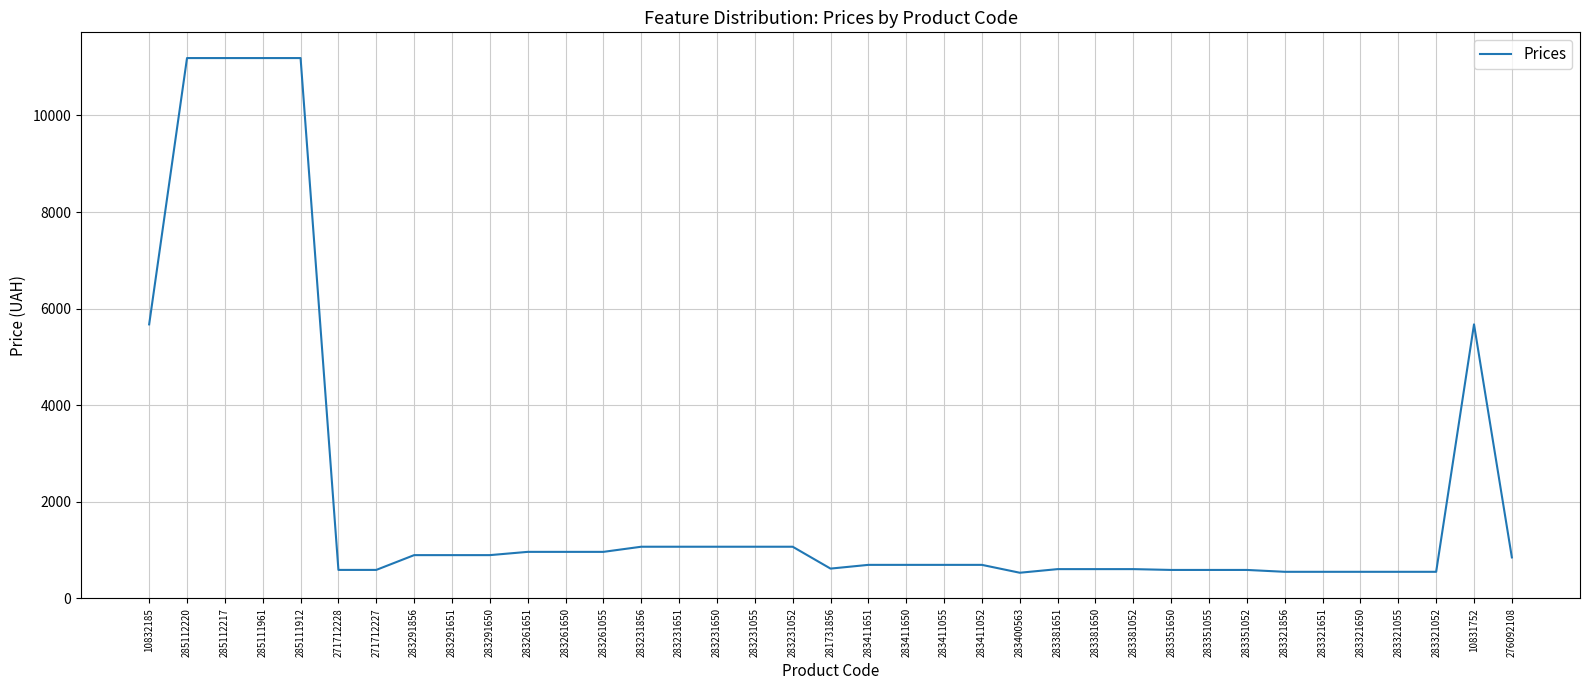

What is the maximum value shown in the chart?

11188.2